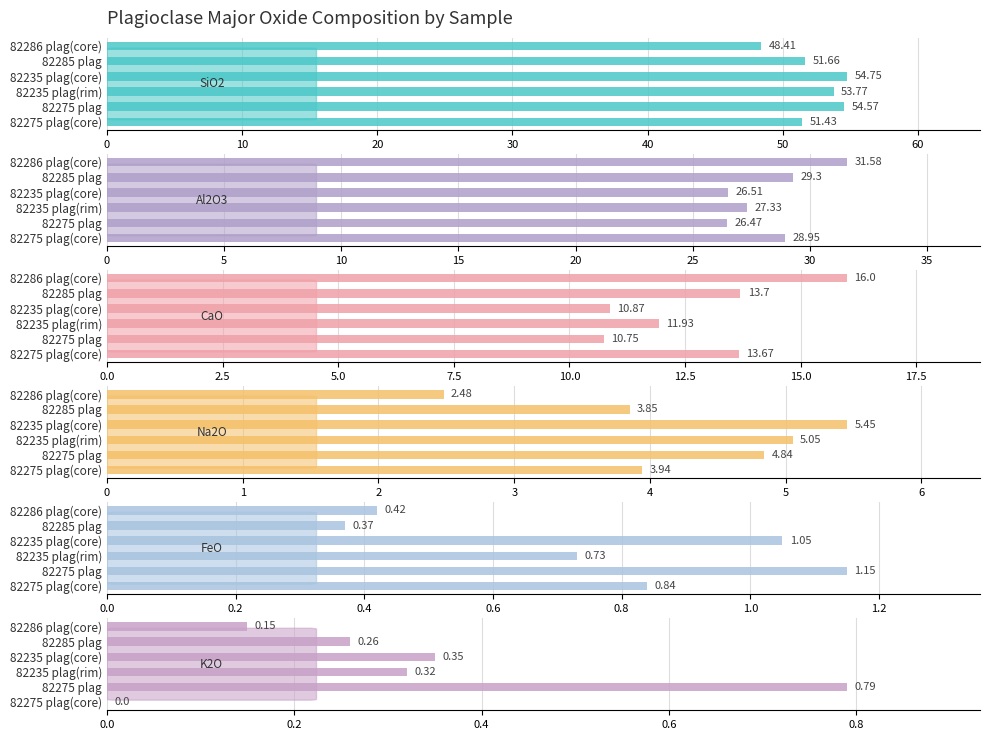

The value of K2O at 10 is 0.2. True or false?

False